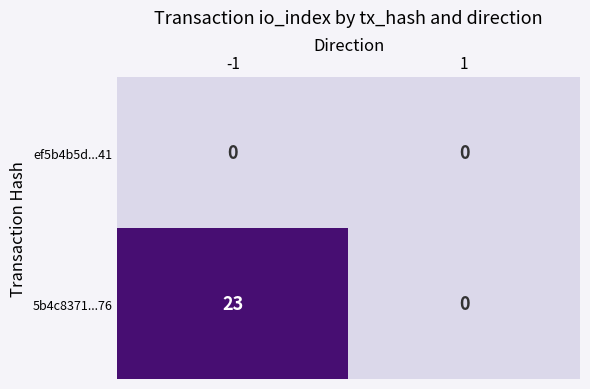

What is the difference between the 5b4c8371...76 values at 1 and -1?

23